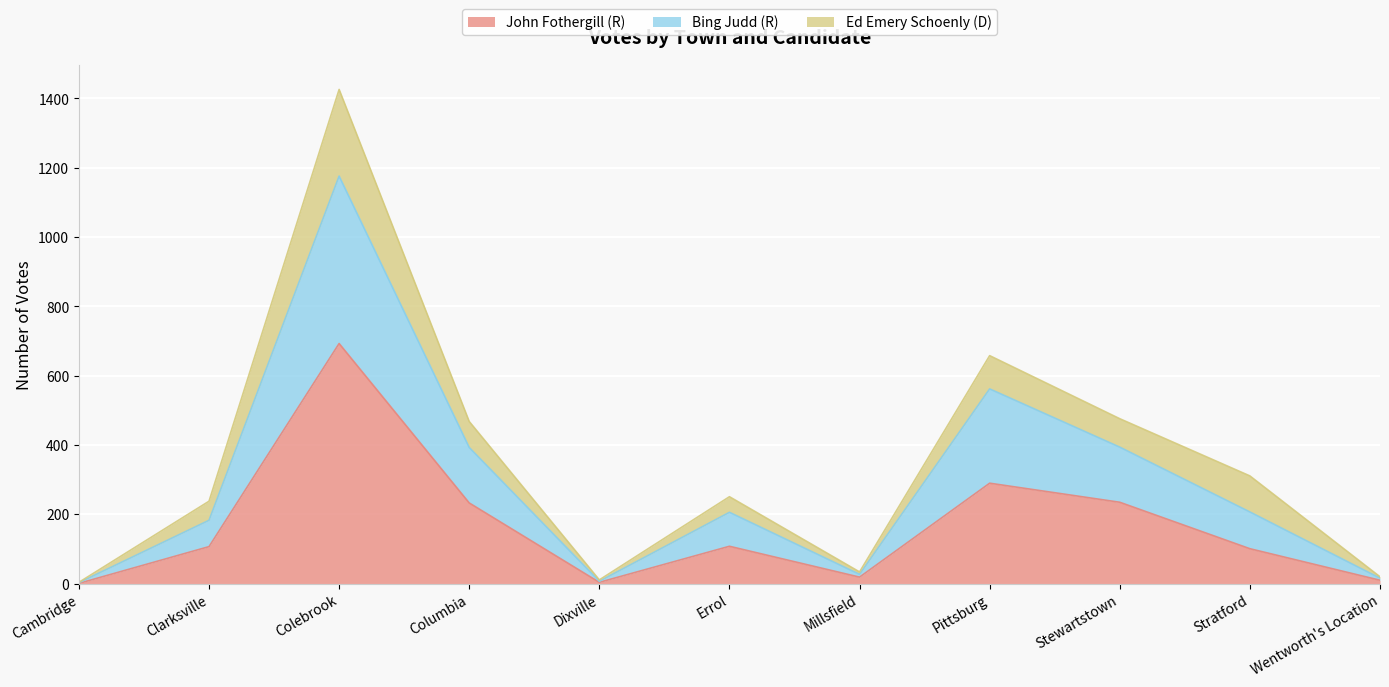

True or false: John Fothergill (R) and Bing Judd (R) cross at least once.

False